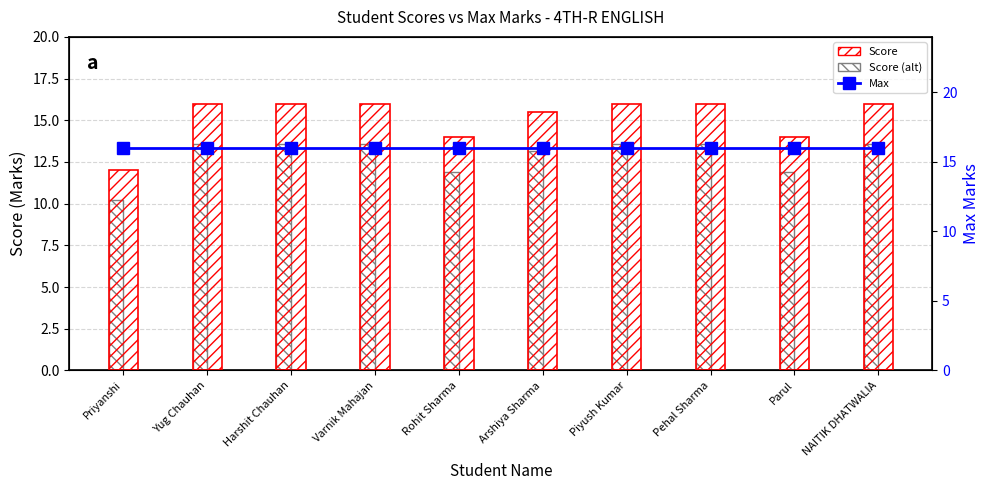

Reading right to left, transcribe all the data shown in this chart.

Score: NAITIK DHATWALIA=16.0	Parul=14.0	Pehal Sharma=16.0	Piyush Kumar=16.0	Arshiya Sharma=15.5	Rohit Sharma=14.0	Varnik Mahajan=16.0	Harshit Chauhan=16.0	Yug Chauhan=16.0	Priyanshi=12.0
Score (alt): NAITIK DHATWALIA=13.6	Parul=11.9	Pehal Sharma=13.6	Piyush Kumar=13.6	Arshiya Sharma=13.2	Rohit Sharma=11.9	Varnik Mahajan=13.6	Harshit Chauhan=13.6	Yug Chauhan=13.6	Priyanshi=10.2
Max: NAITIK DHATWALIA=16.0	Parul=16.0	Pehal Sharma=16.0	Piyush Kumar=16.0	Arshiya Sharma=16.0	Rohit Sharma=16.0	Varnik Mahajan=16.0	Harshit Chauhan=16.0	Yug Chauhan=16.0	Priyanshi=16.0